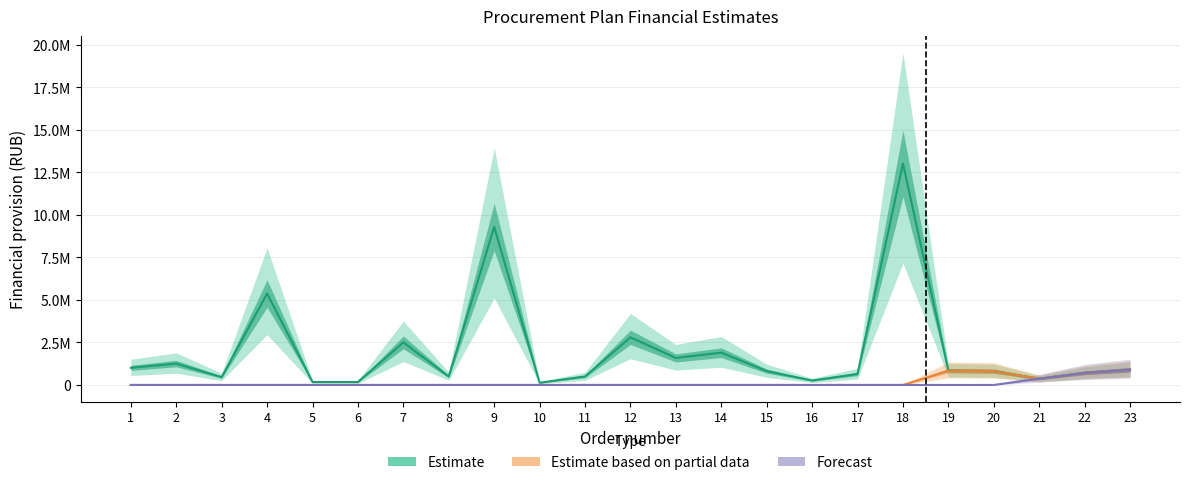

At how many categories does at least one series exceed 5880215?

2